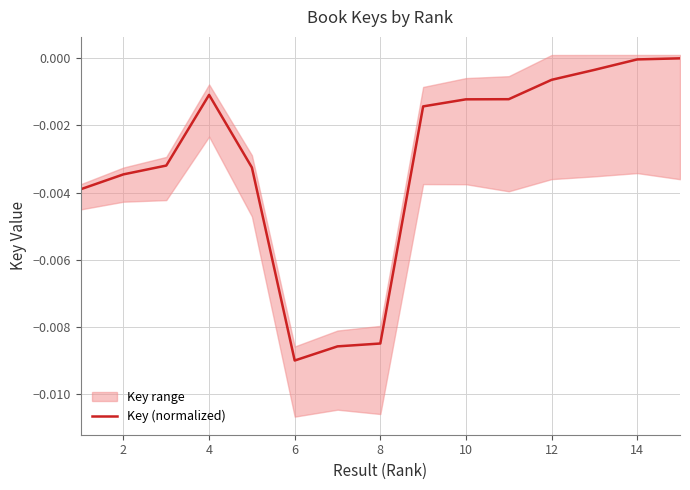

How many lines are shown in the chart?

1